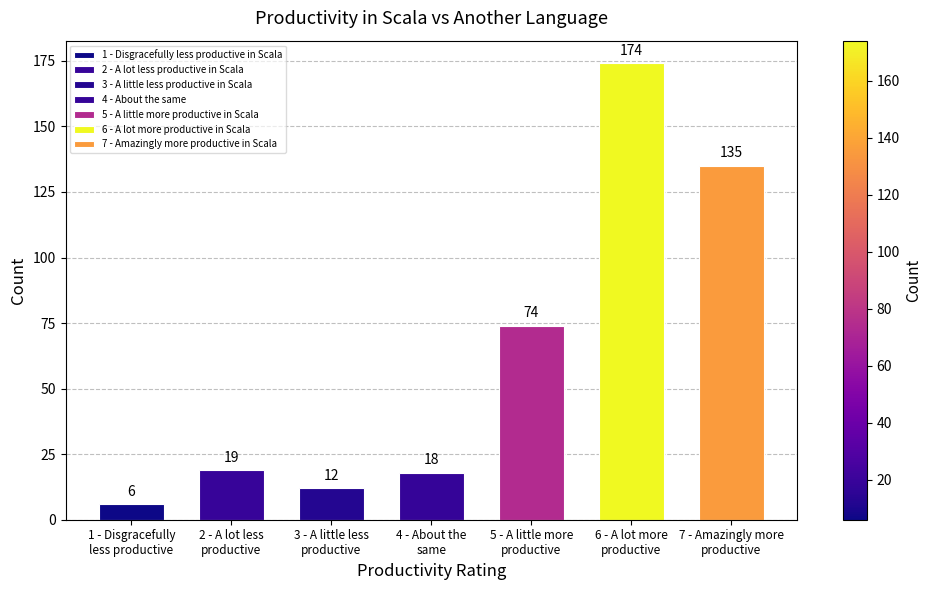

What is the difference between the maximum and second lowest values?

162